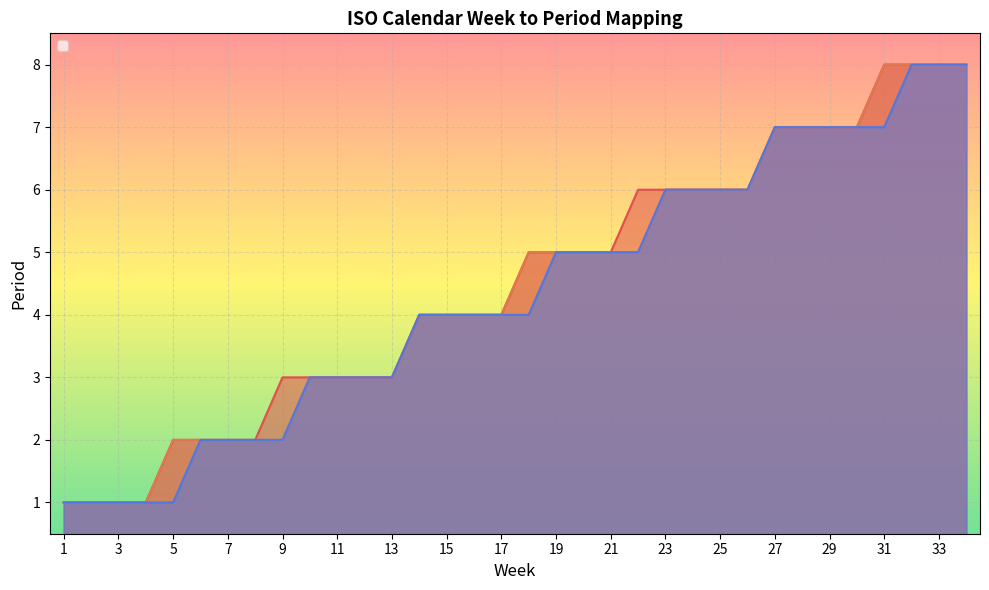

Between 25 and 8, which is larger?

25